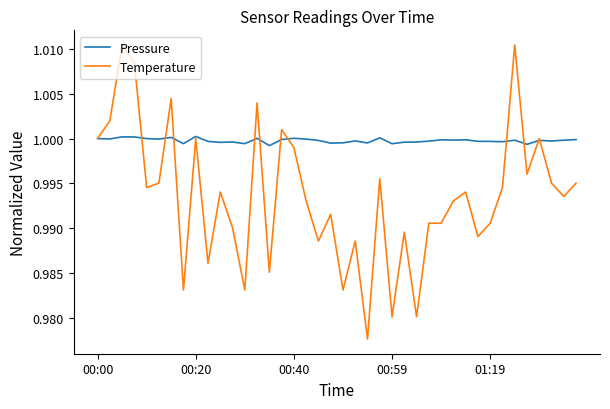

Rank the series by their average value, from lowest to highest.

Temperature, Pressure